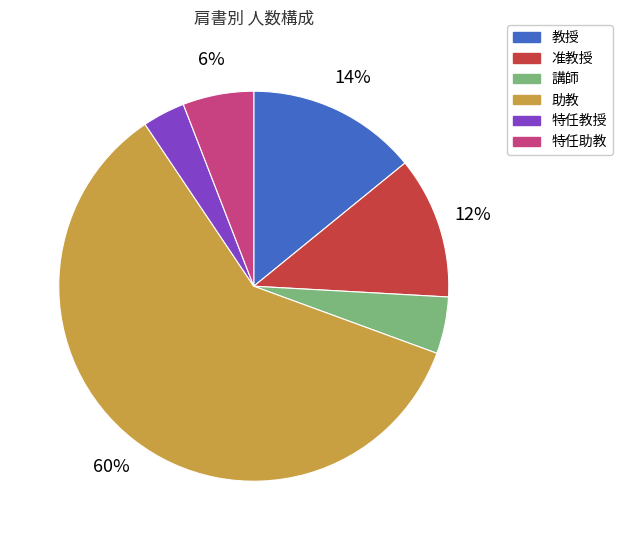

What percentage is the 教授 slice, to the nearest percent?

14%